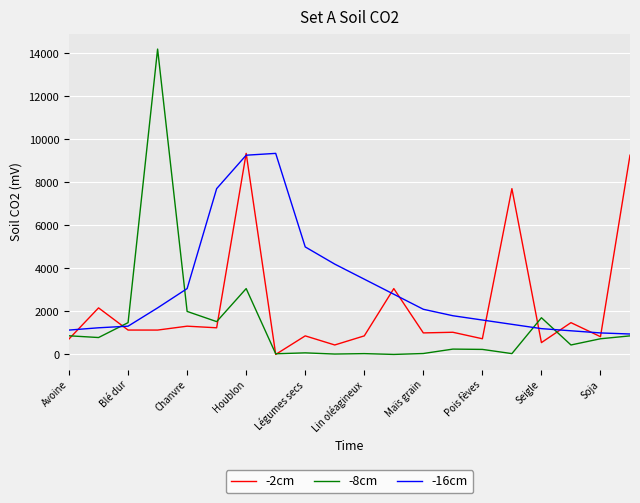

Which series has the largest range (max minus min)?

-8cm